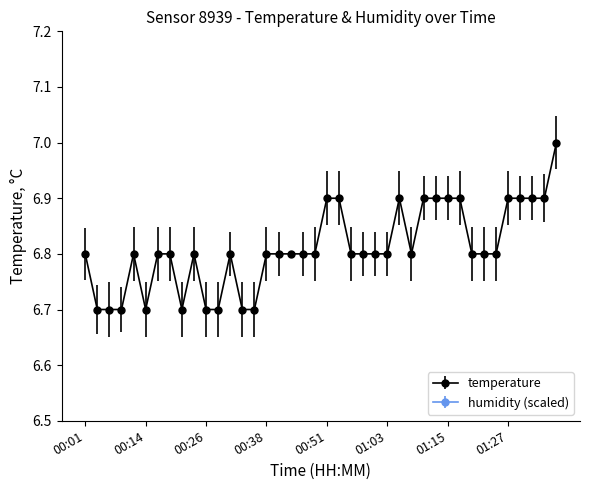

At which category does the data reach its first local valley?

00:14